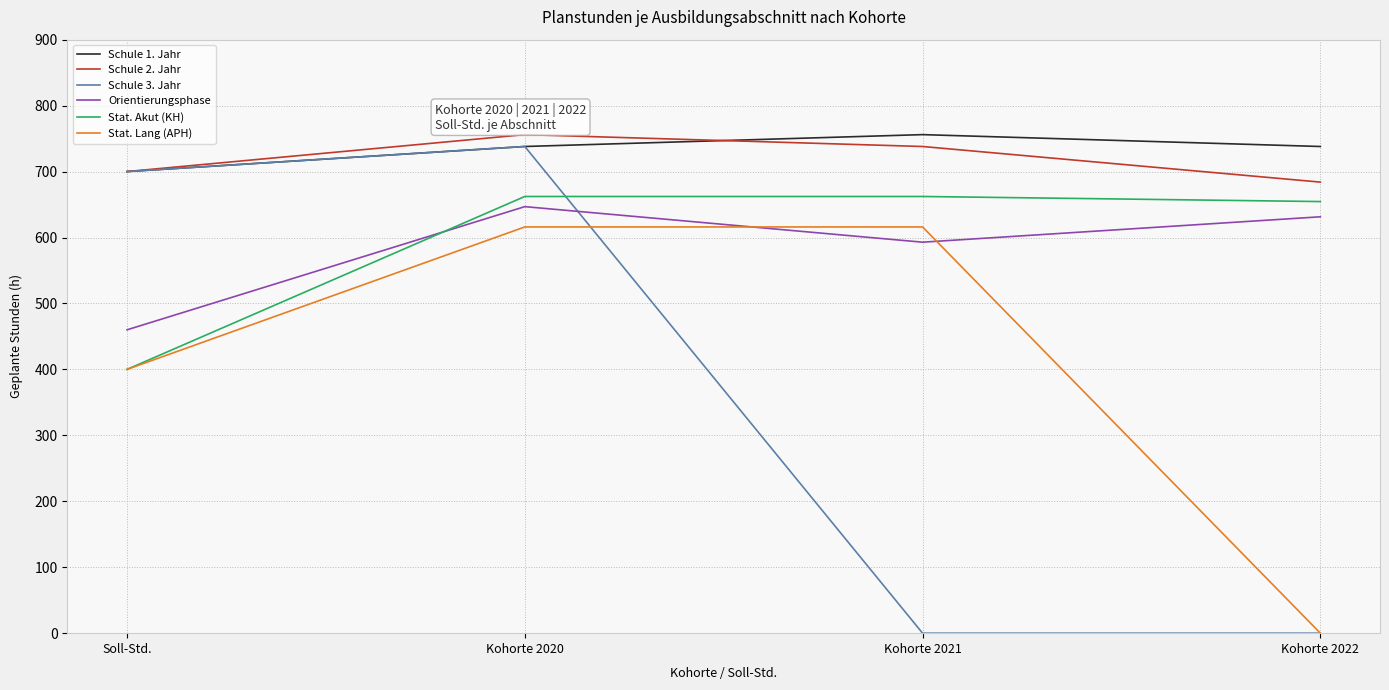

True or false: Schule 3. Jahr and Stat. Lang (APH) cross at least once.

True